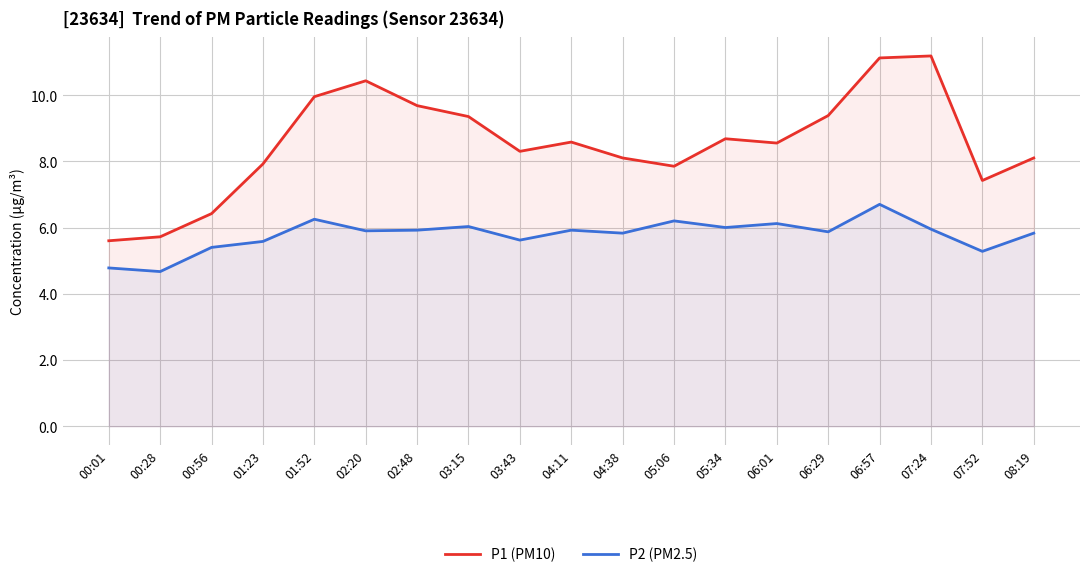

What is the label of the 16th point from the left?

06:57